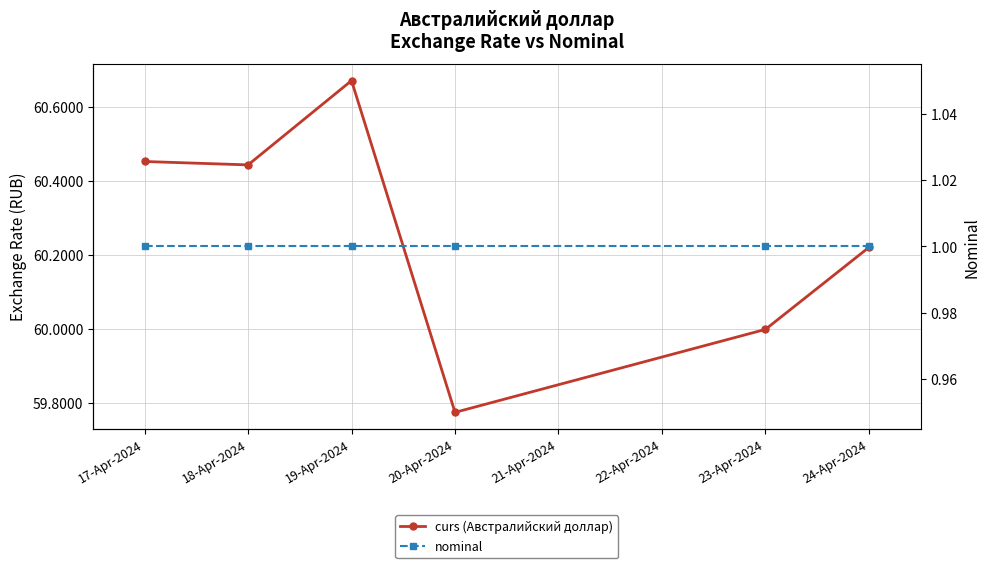

Which label corresponds to the smallest value in the chart?

17-Apr-2024